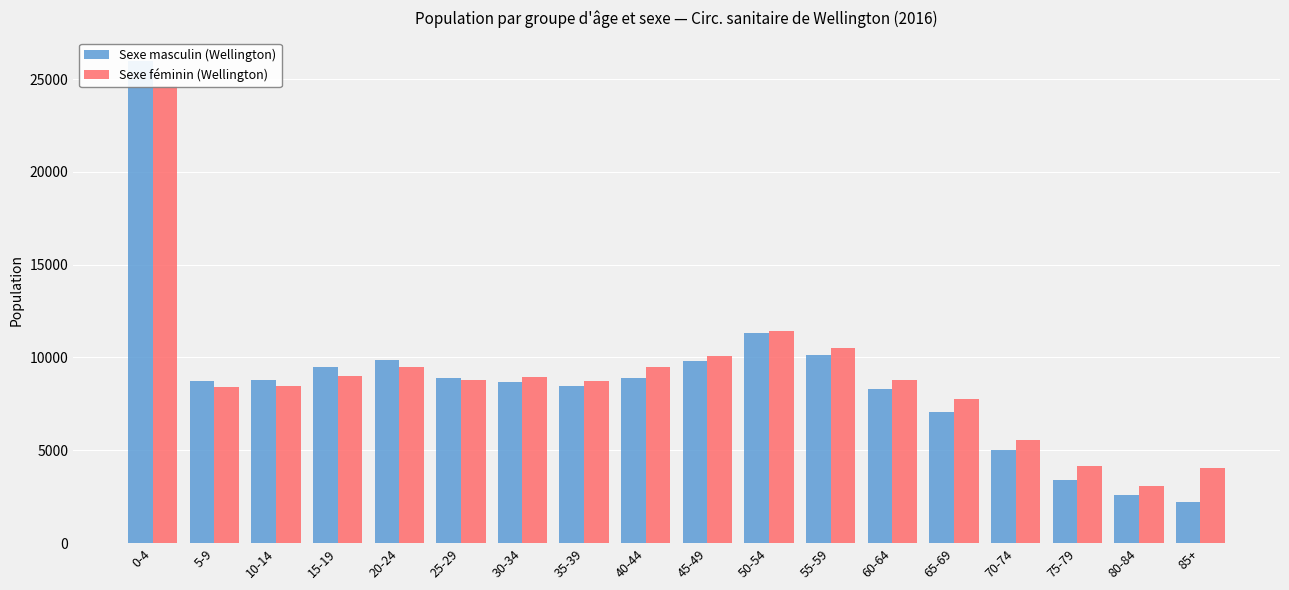

At how many categories does at least one series exceed 3145?

17